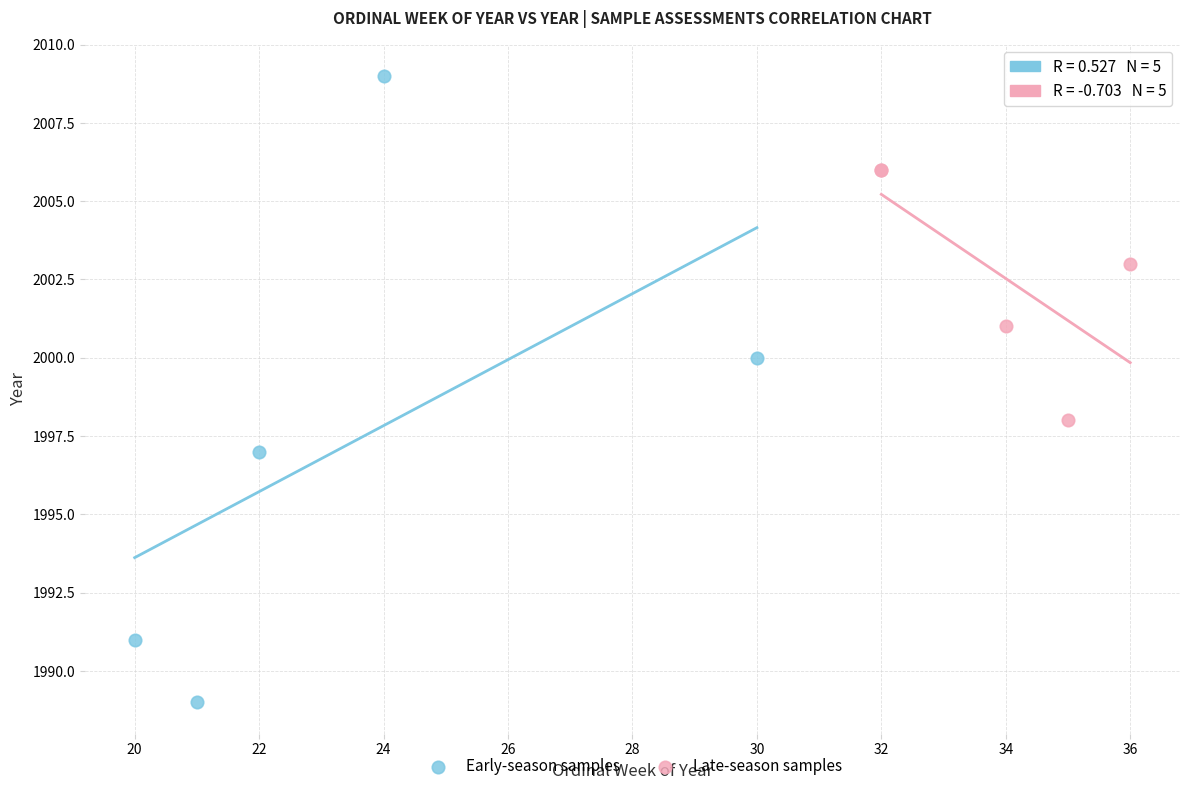

What are all the series names shown in the legend?

Early-season samples, Late-season samples